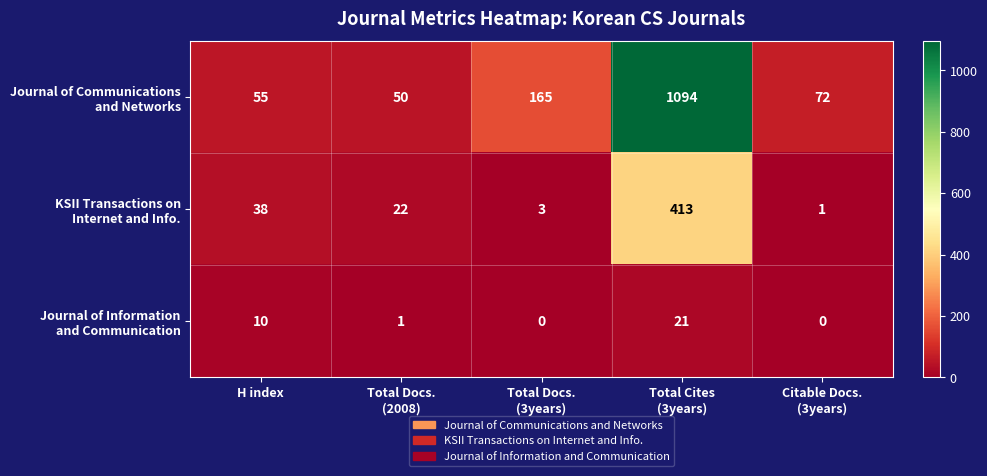

Count the number of data series in this chart.

3